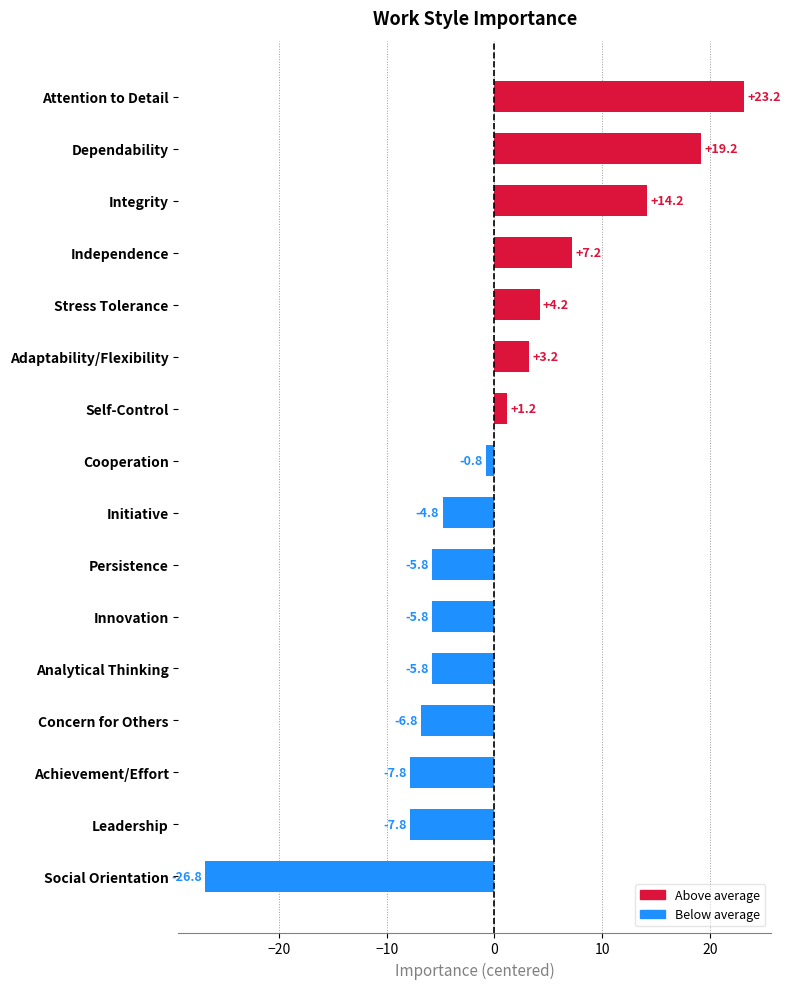

What is the sum of the Below average values at Self-Control and Initiative?

-4.8